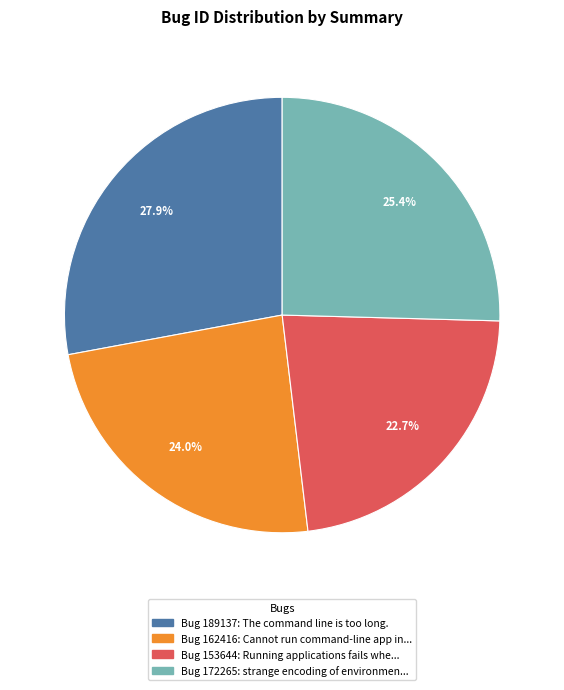

Is there any slice that represents more than half of the pie?

No